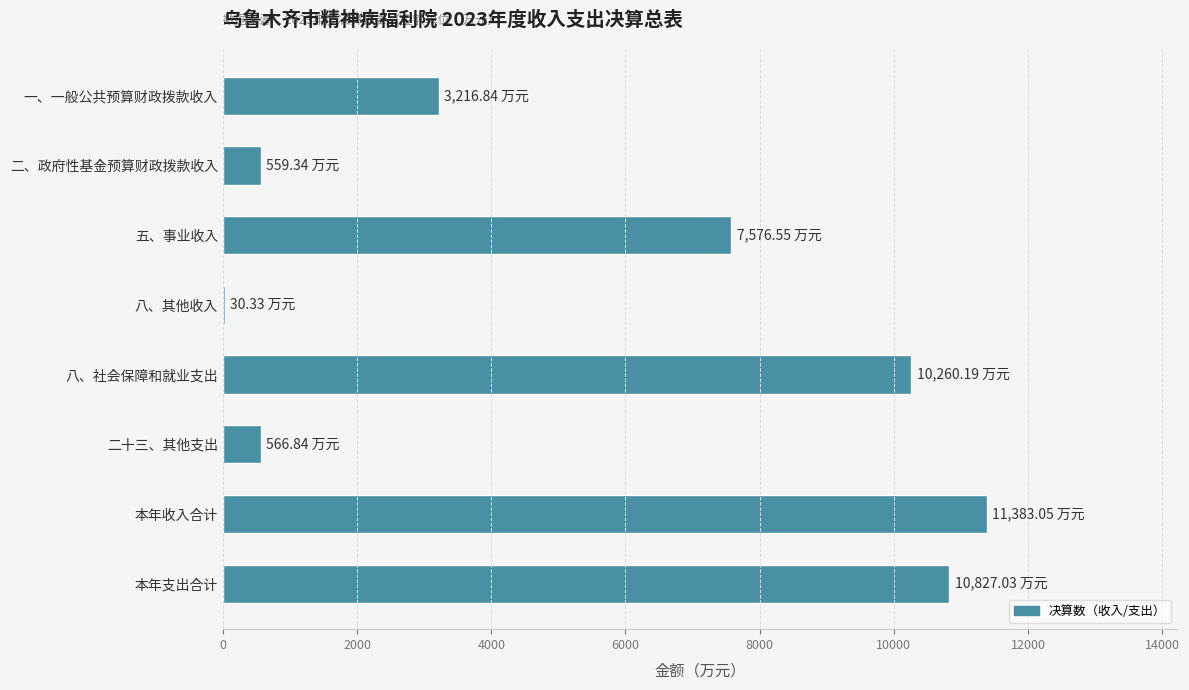

What is the sum of all values?

44420.2